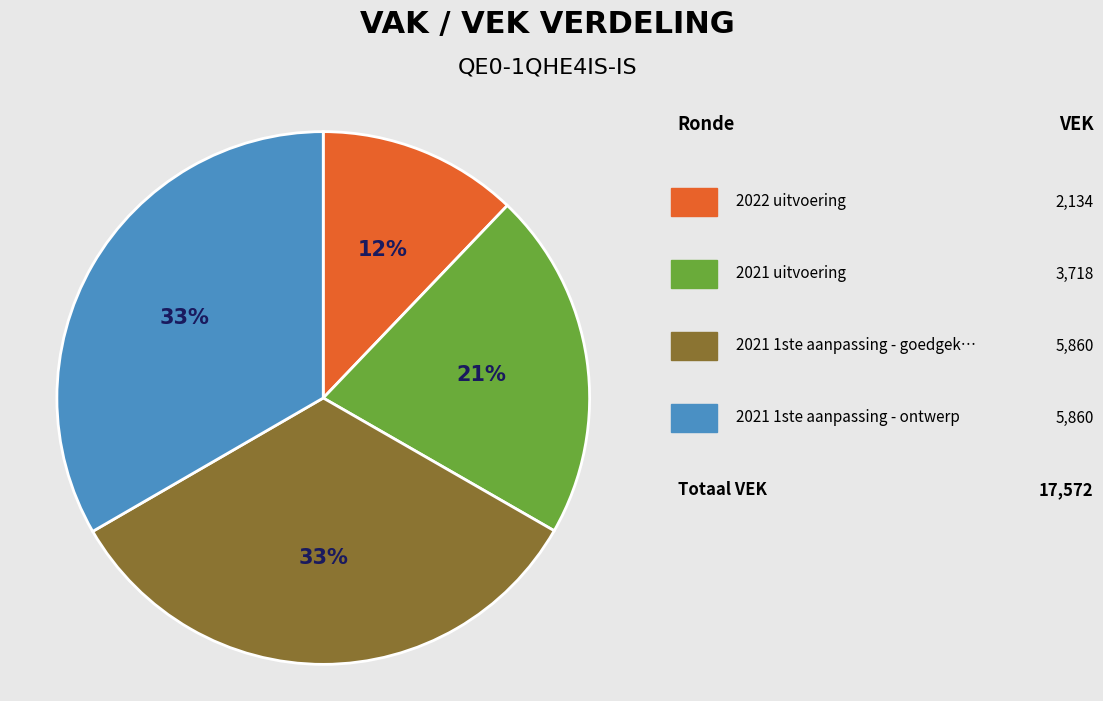

Count the number of slices in the pie.

4